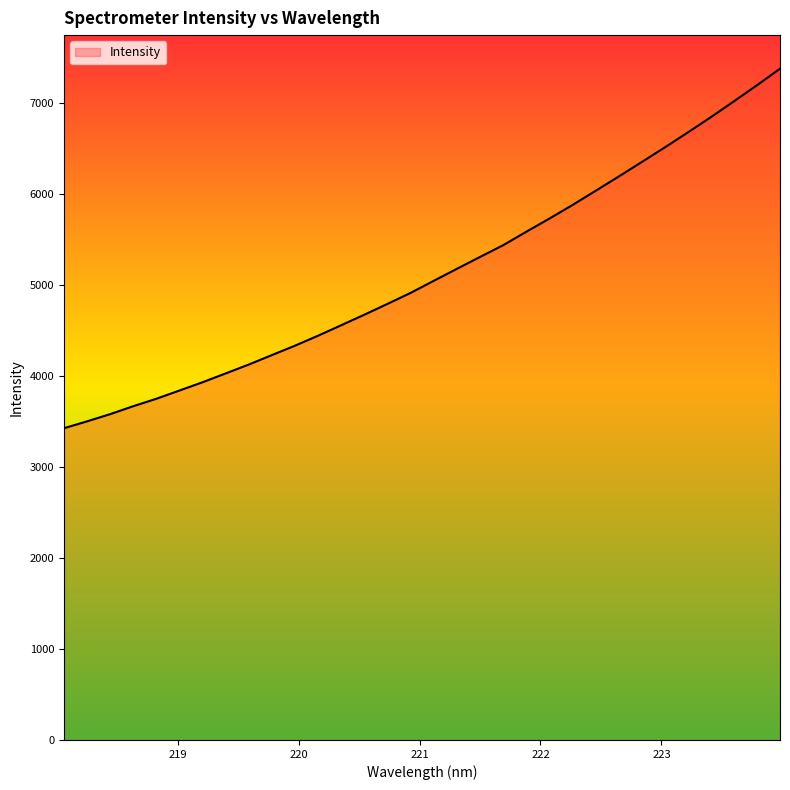

What is the smallest value displayed?

3428.1